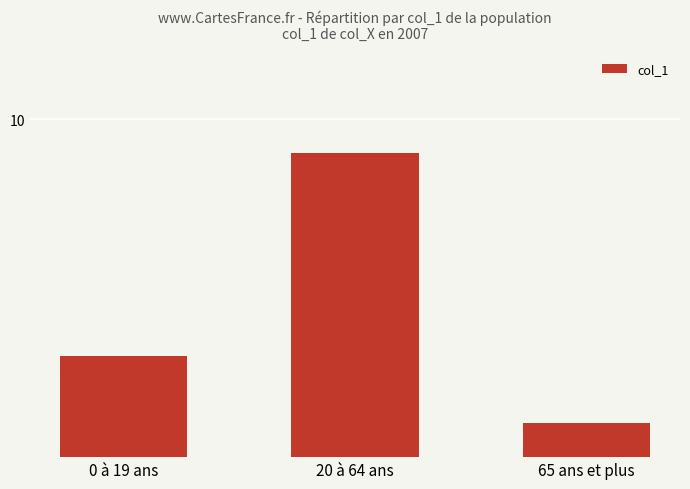

What is the change in value from 0 à 19 ans to 20 à 64 ans?

+6